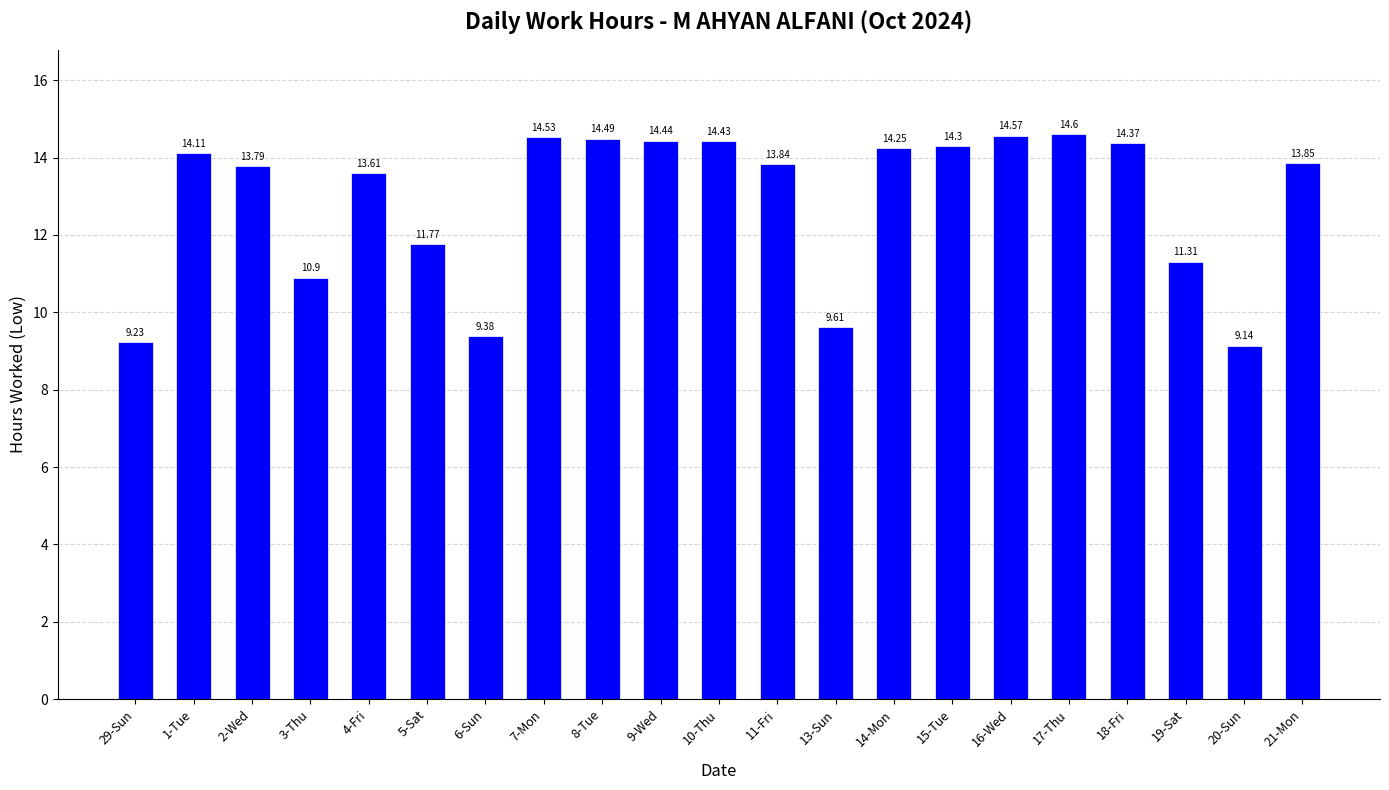

What is the sum of all values?

270.5